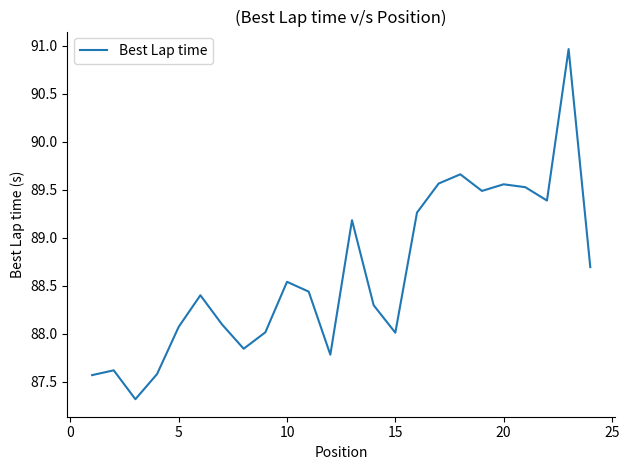

What is the greatest value displayed?

91.0